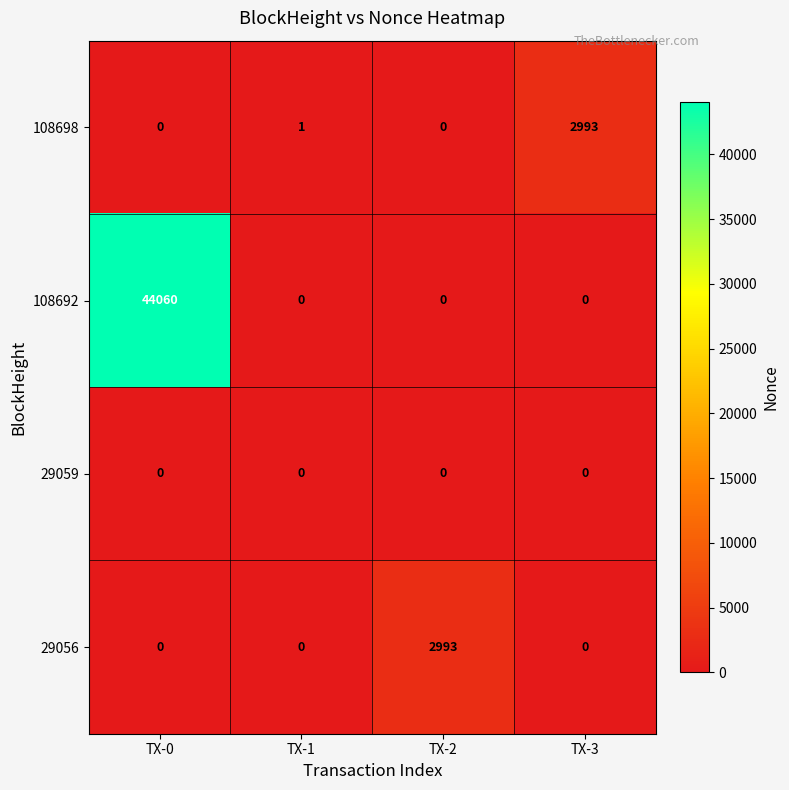

Which series has the largest range (max minus min)?

108692